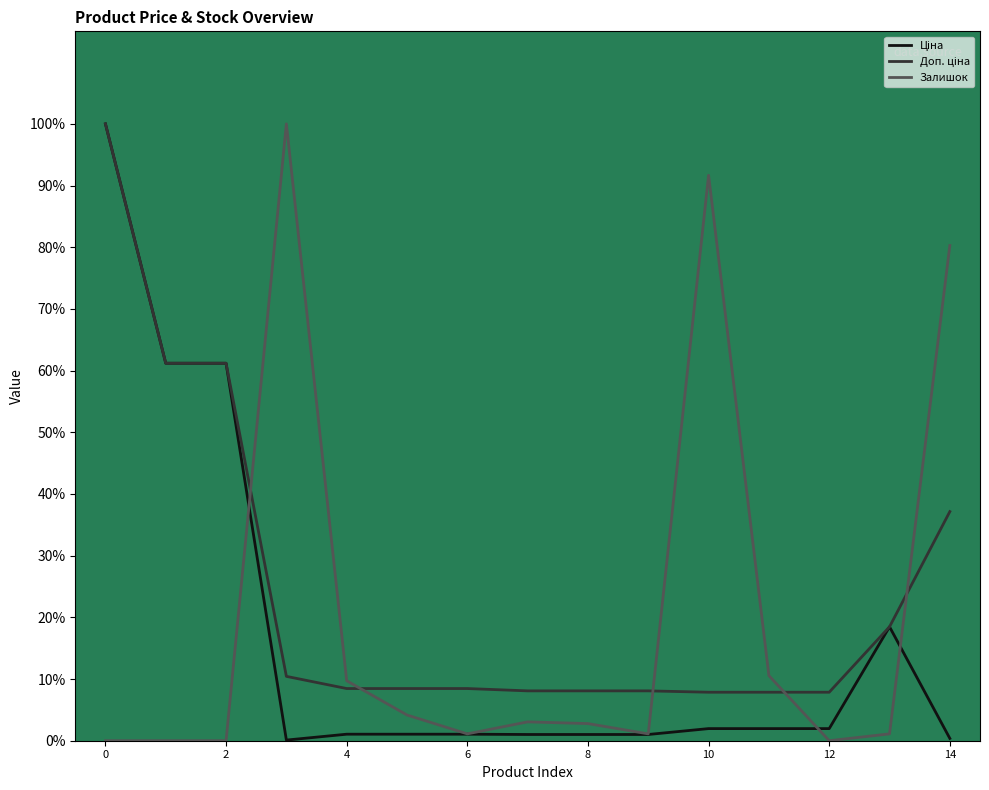

The value of Доп. ціна at 12 is 8.5. True or false?

True